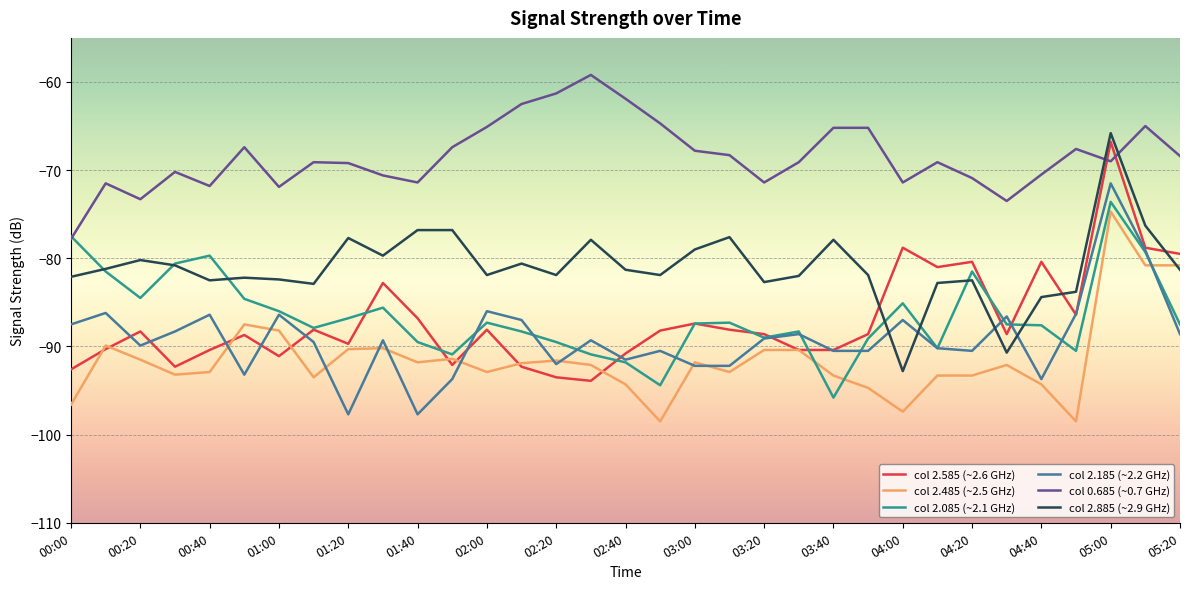

True or false: col 0.685 (~0.7 GHz) and col 2.185 (~2.2 GHz) intersect in this chart.

False